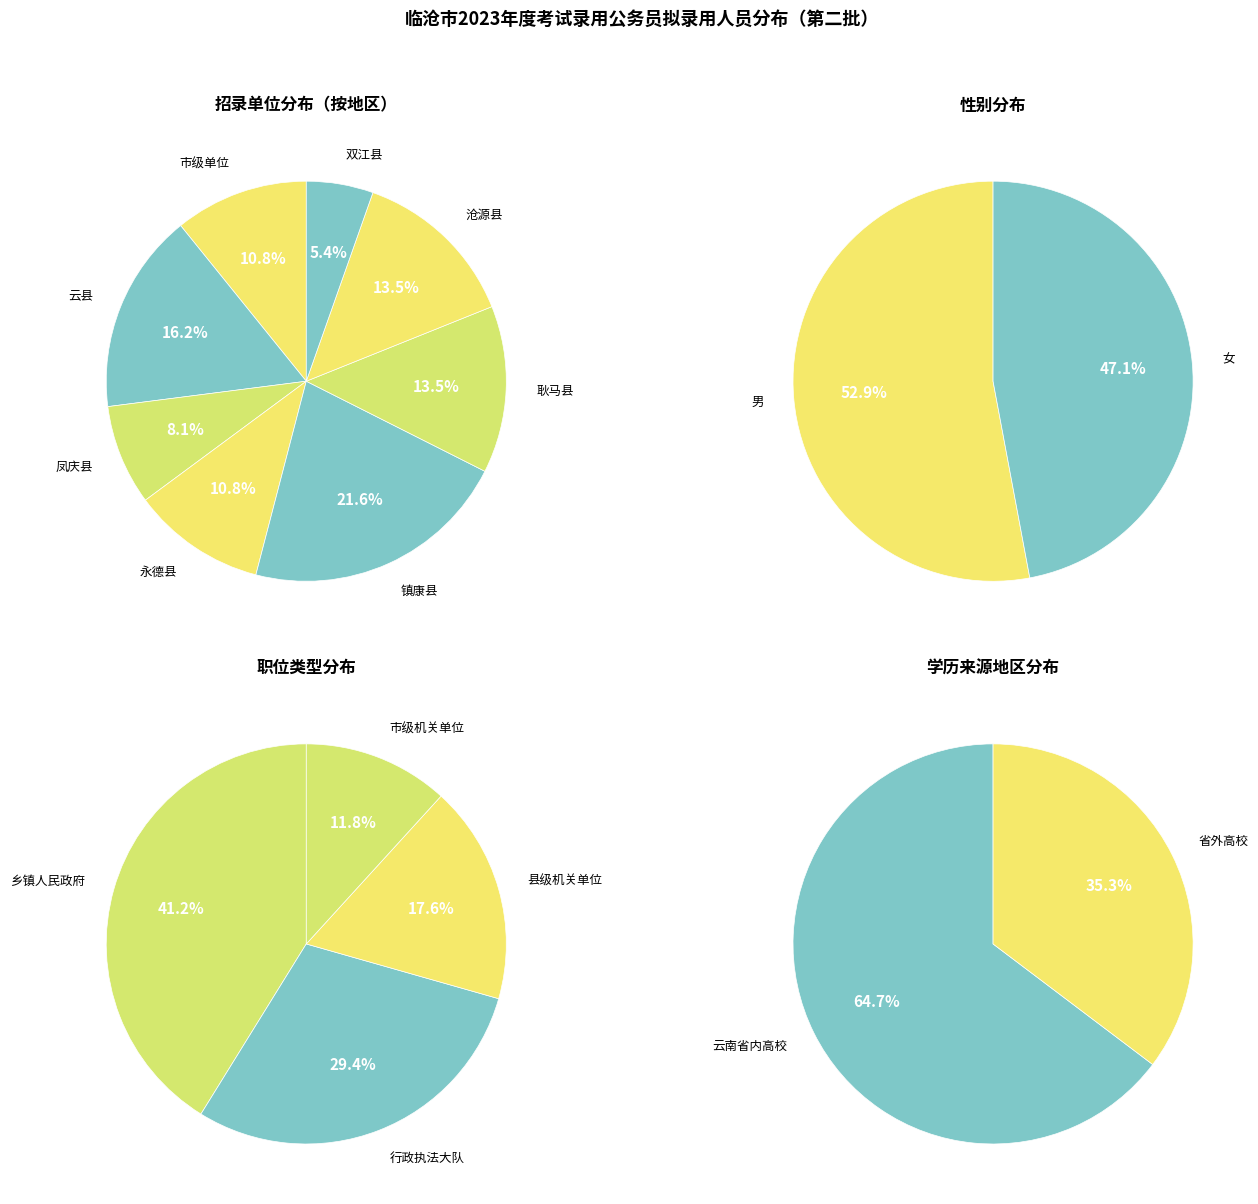

Which category accounts for the majority?

男